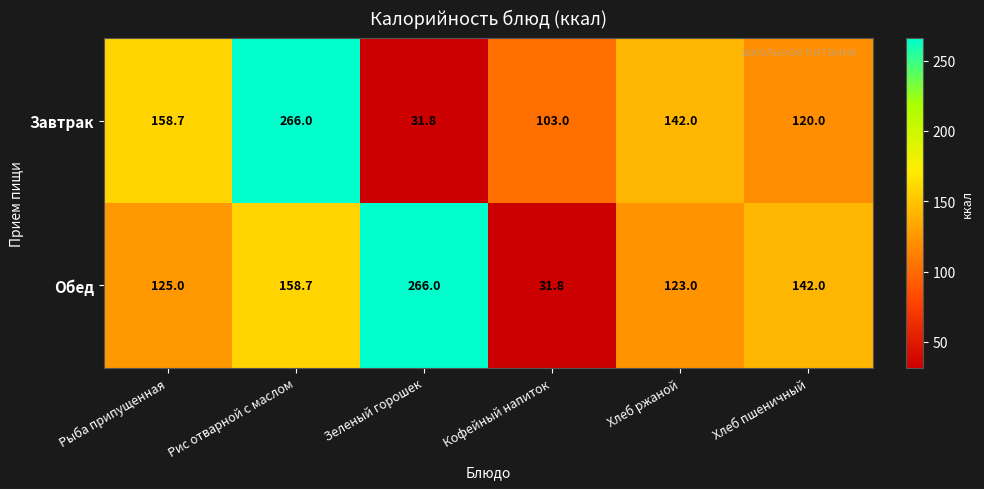

How many data points in Обед are less than 142?

3